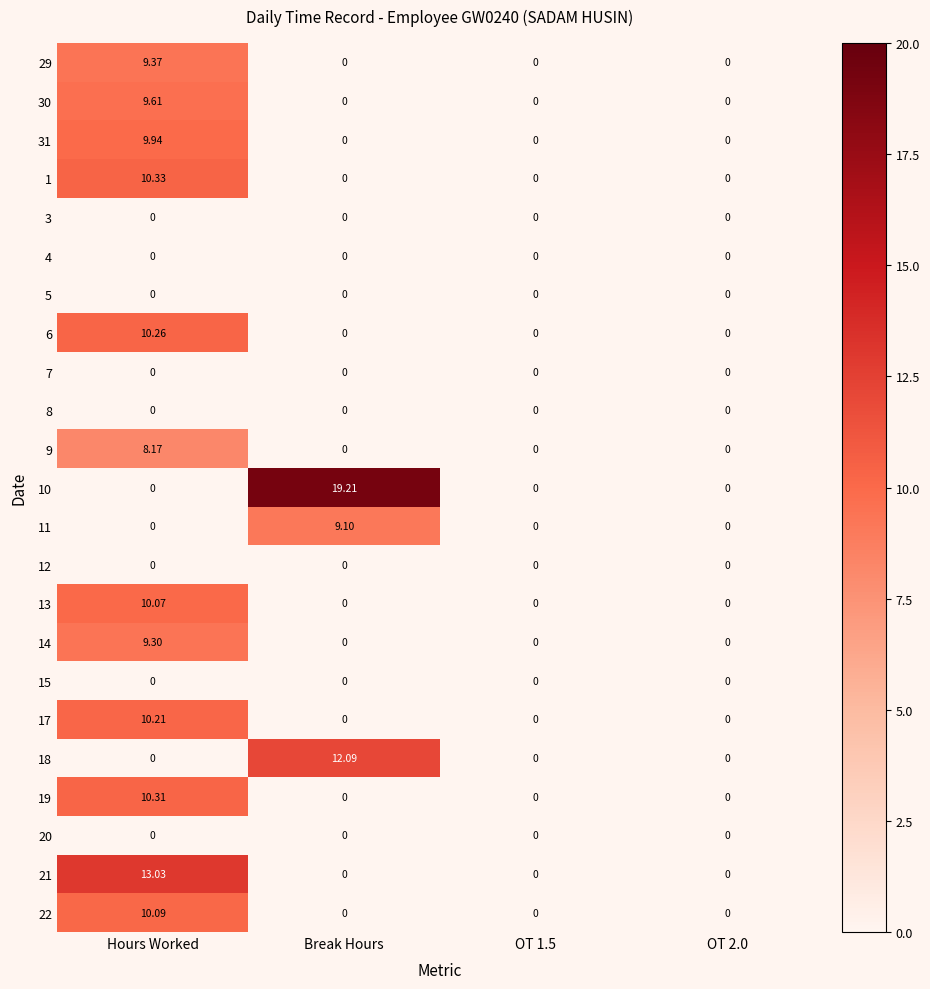

Which label corresponds to the largest value in the chart?

Break Hours